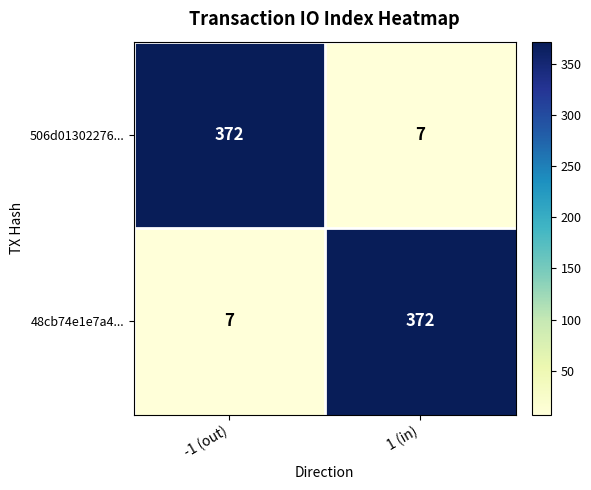

Reading left to right, what are all the values shown in this chart?

506d01302276...: -1 (out)=372	1 (in)=7
48cb74e1e7a4...: -1 (out)=7	1 (in)=372